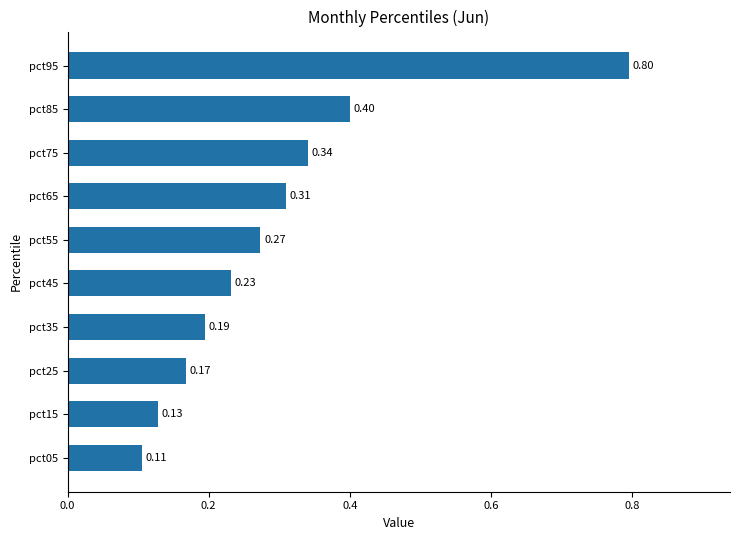

What is the sum of the values at pct95 and pct55?

1.1